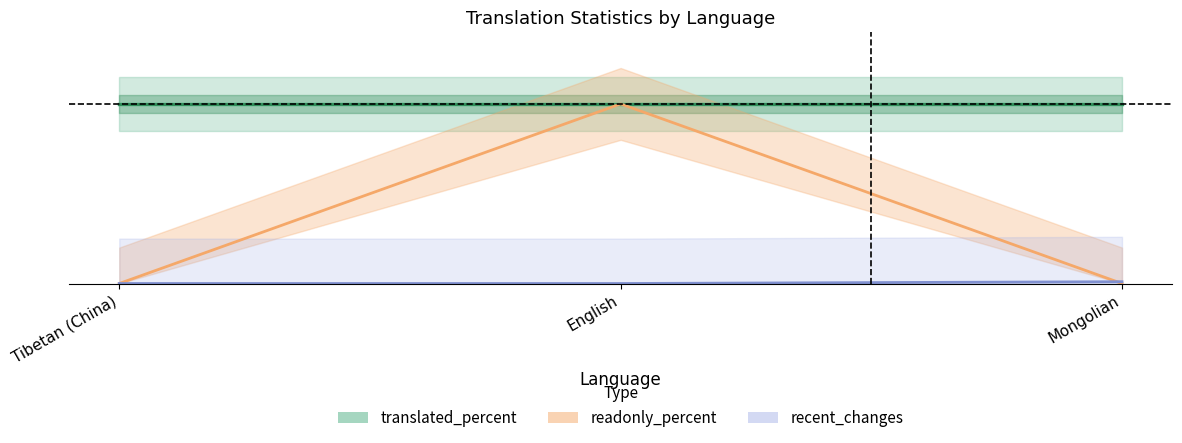

Which series has the largest range (max minus min)?

readonly_percent